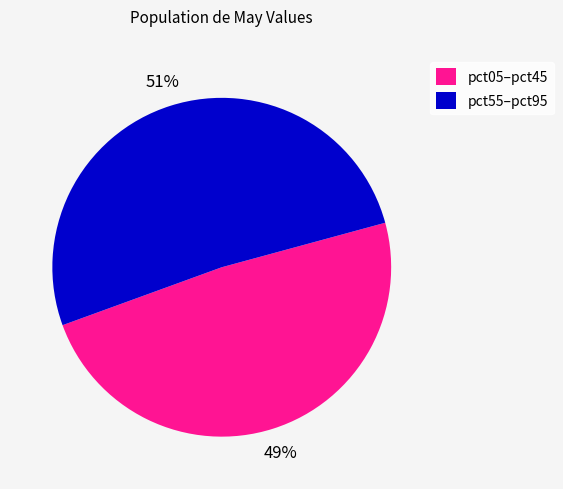

What percentage is the pct05–pct45 slice, to the nearest percent?

49%